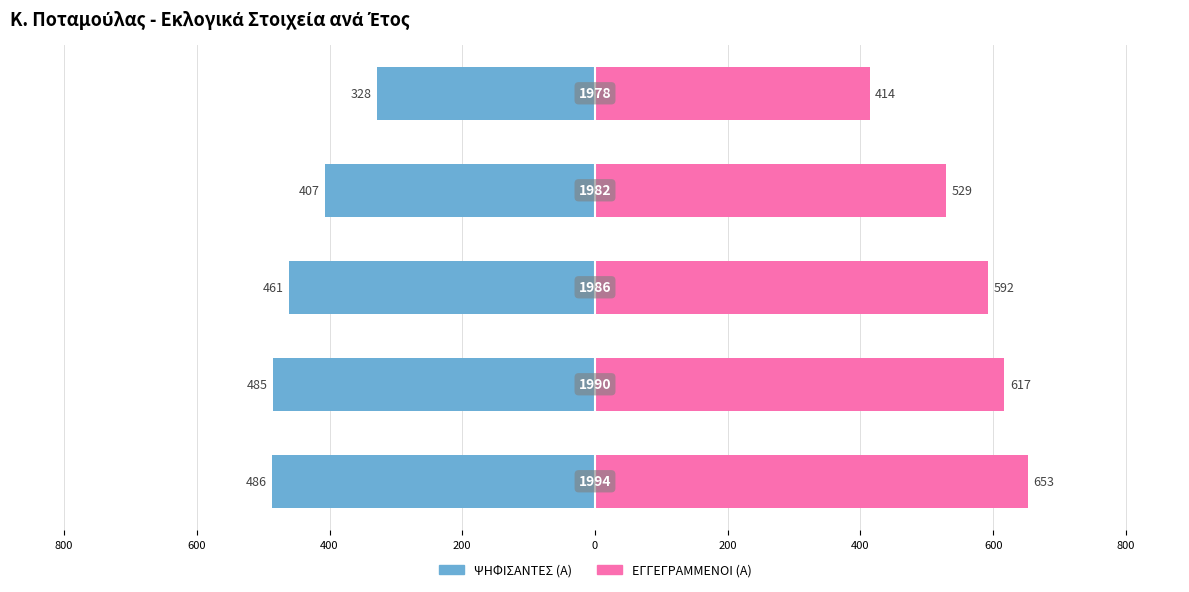

The ΕΓΓΕΓΡΑΜΜΕΝΟΙ (Α) series shows 353 at 600. True or false?

False